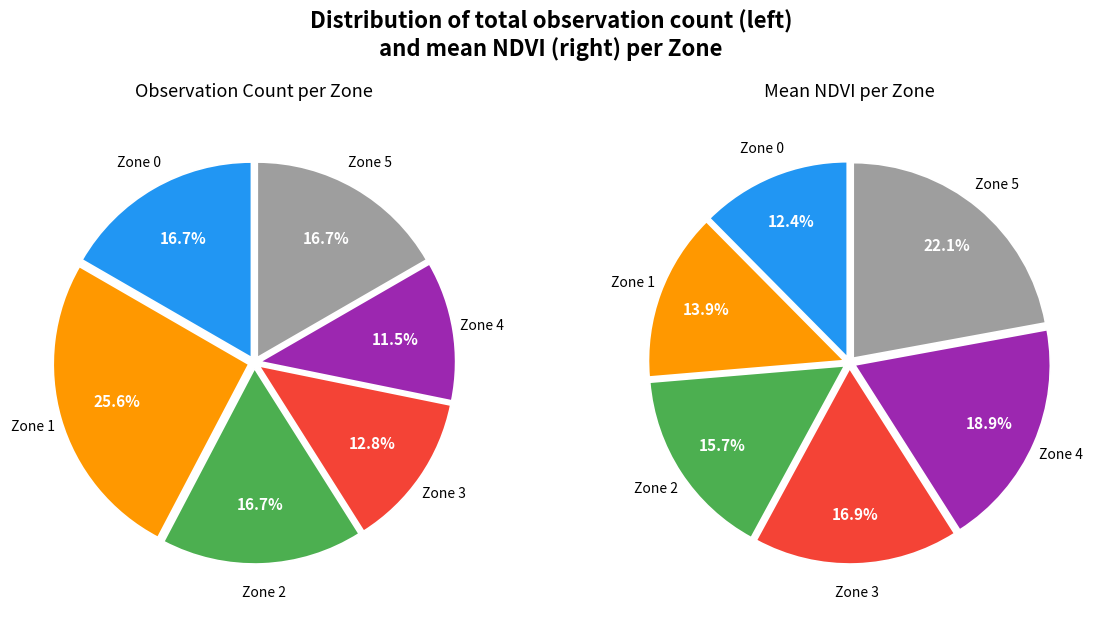

How many slices are in this pie chart?

6